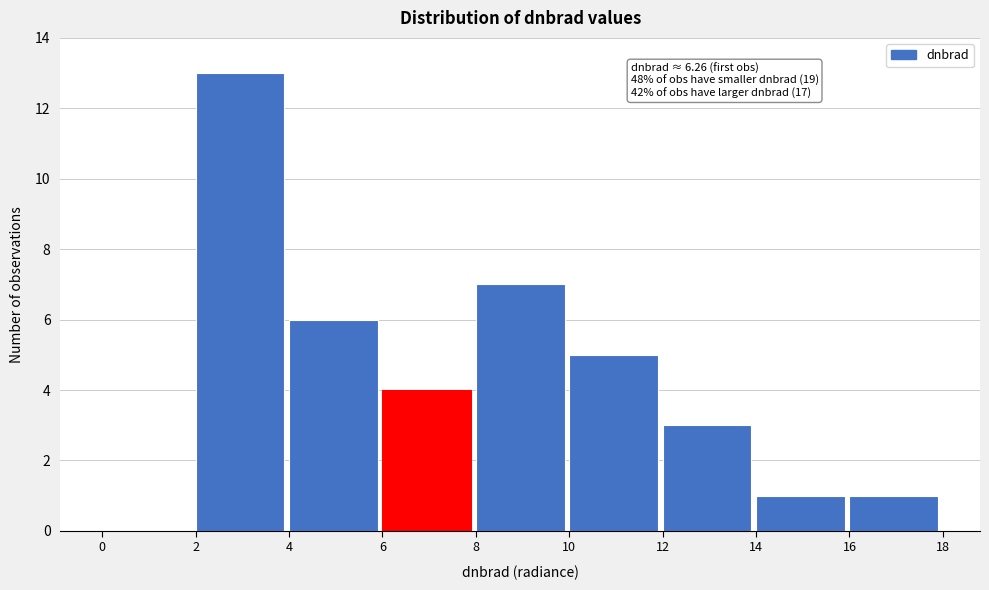

Which range on the x-axis has the tallest bar?

2 to 4